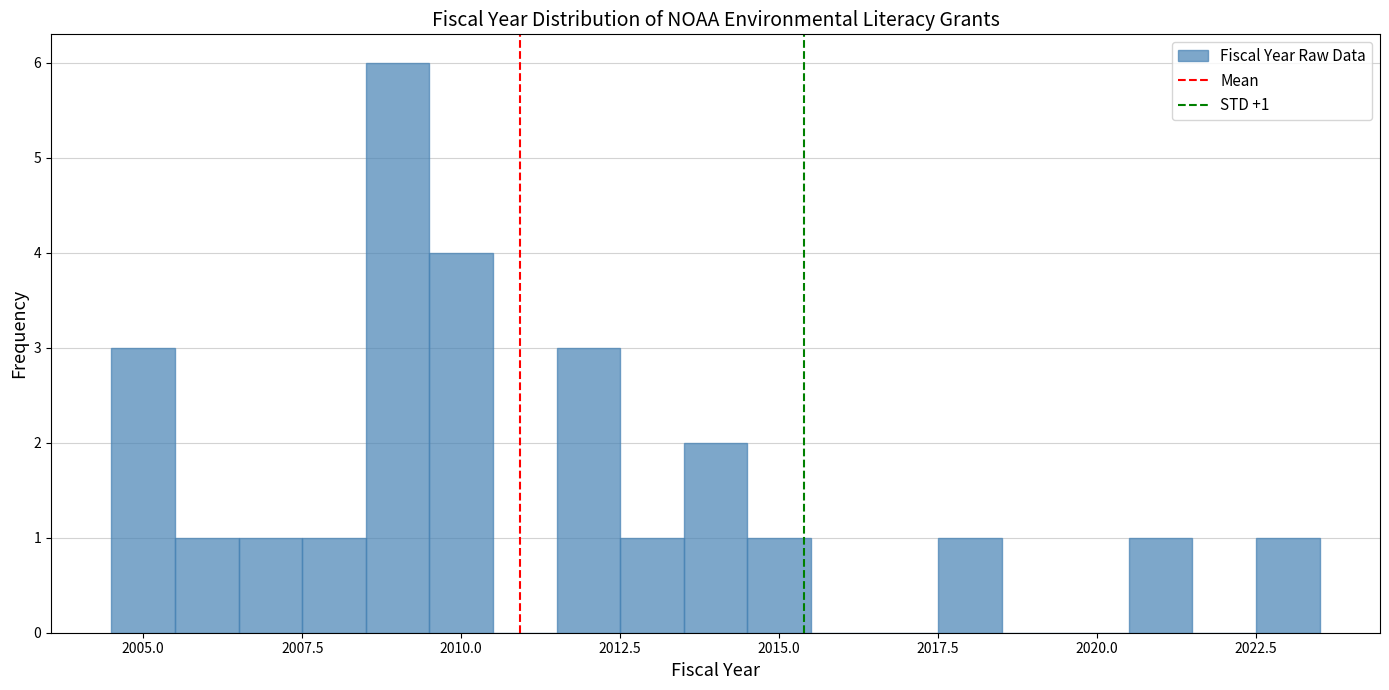

Read against the x-axis, roughly where is the centre of the tallest bar?

2009.0